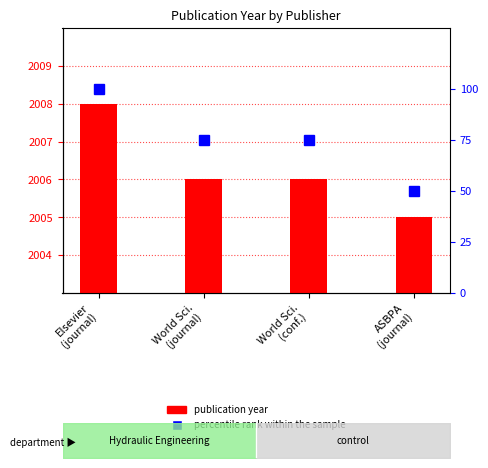

The value of publication year at ASBPA
(journal) is 3381. True or false?

False